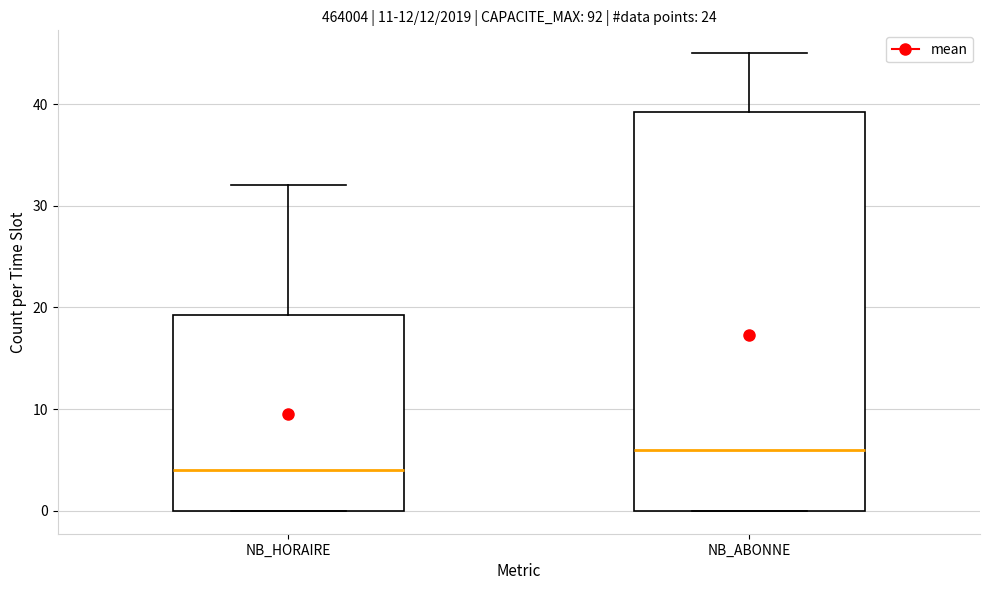

Reading left to right, read every box against the y-axis: the position of its median line, the range the box covers, and the ends of its whiskers. The values are not printed on the chart, so give them approximately, as read against the axis.

NB_HORAIRE: median 4, box 0 to 19, whiskers 0 to 32
NB_ABONNE: median 6, box 0 to 39, whiskers 0 to 45